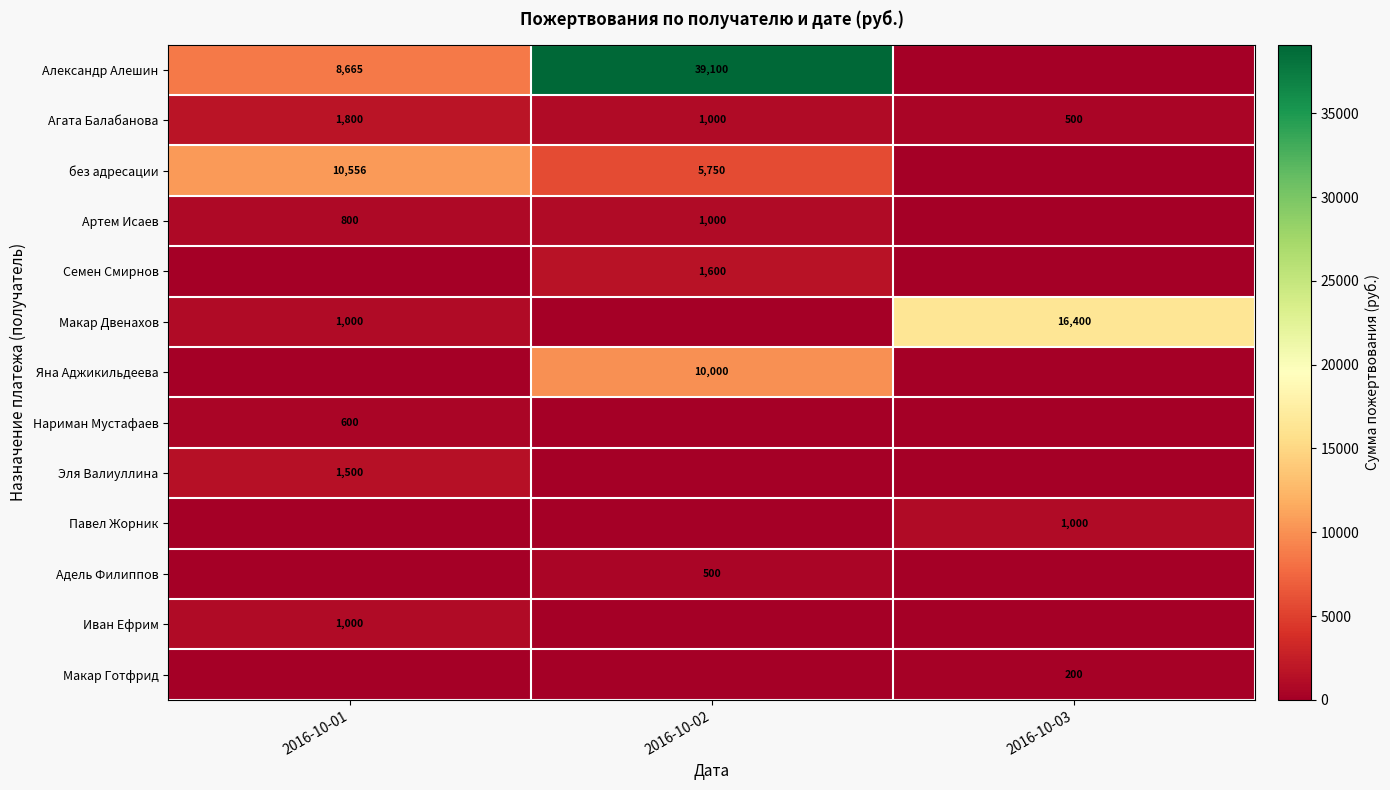

The value of Макар Двенахов at 2016-10-03 is 26612. True or false?

False